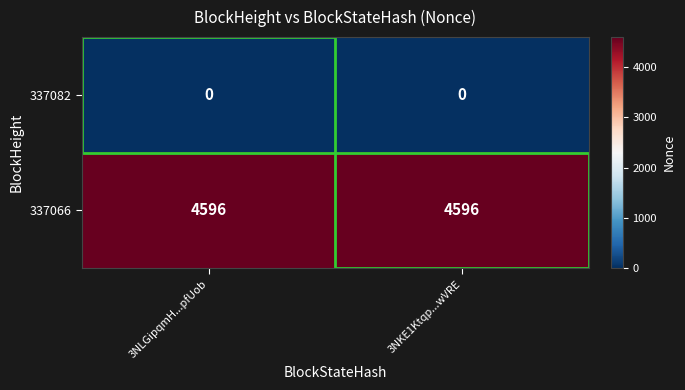

Rank the series at 3NKE1Ktqp...wVRE from lowest to highest value.

337082, 337066